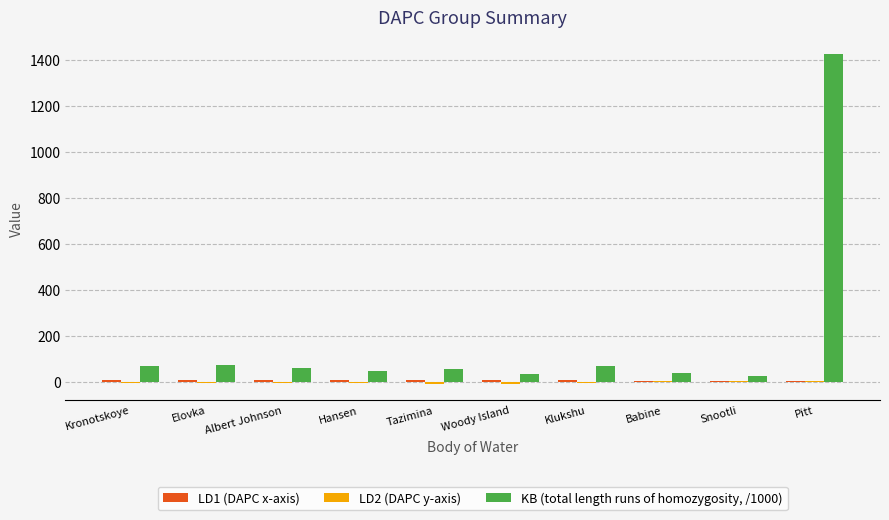

The value of KB (total length runs of homozygosity, /1000) at Tazimina is 55.6. True or false?

True